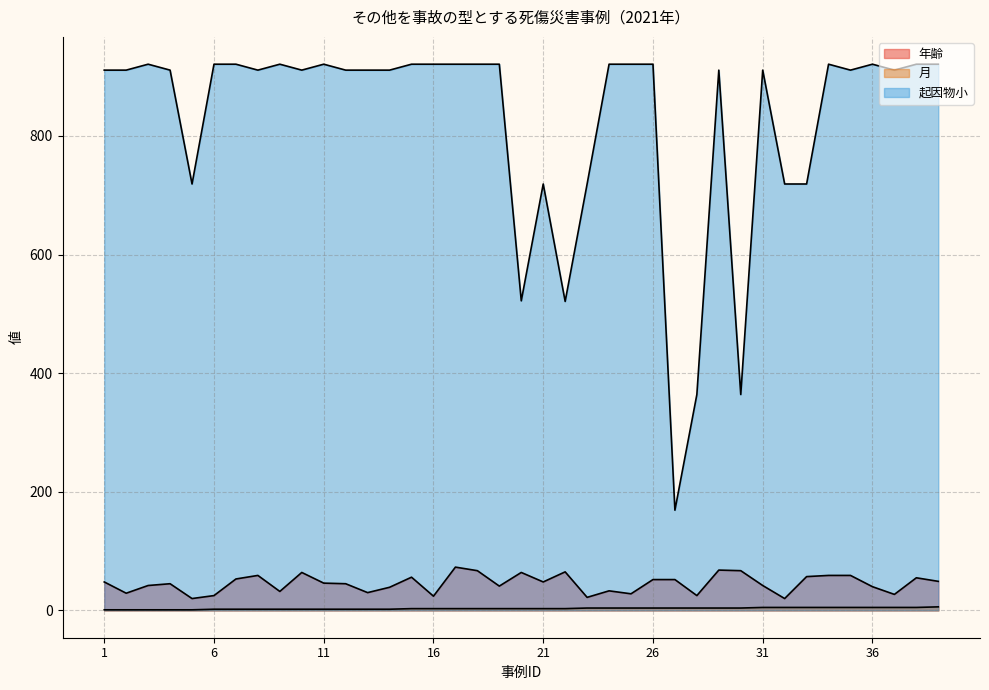

Is the value of 起因物小 at 17 greater than the value of 月 at 36?

Yes